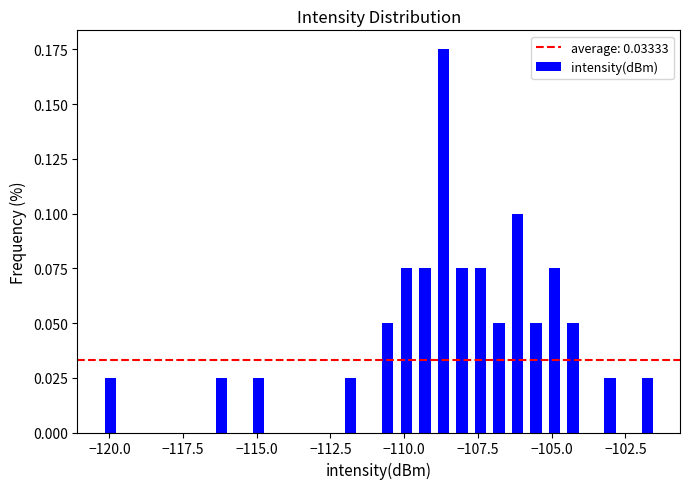

Read against the x-axis, roughly where is the centre of the tallest bar?

-108.5